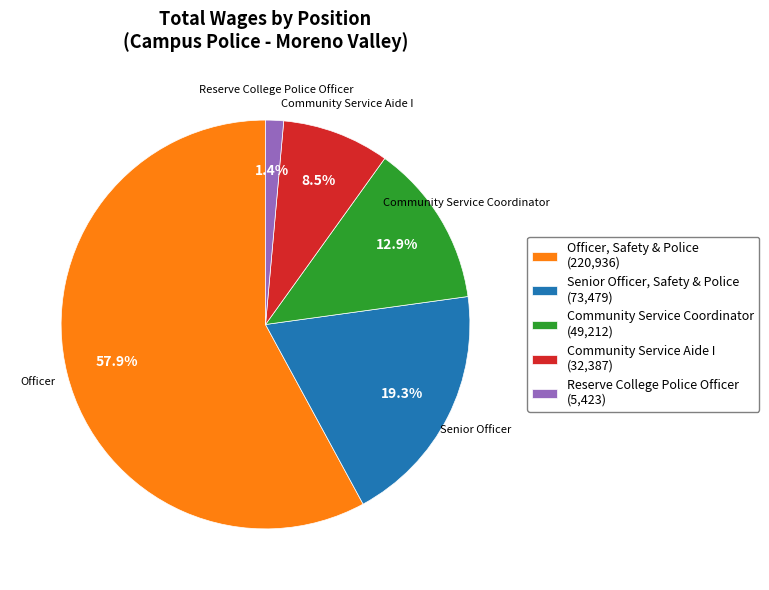

Is it true that Senior Officer, Safety & Police is 33% of the pie?

False